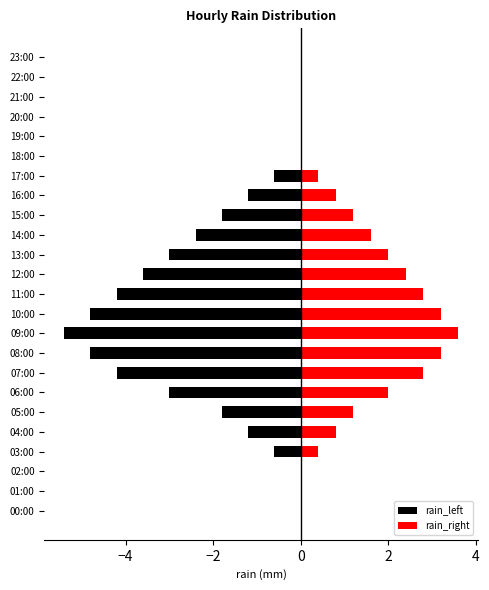

What is the label of the 16th bar from the right?

08:00